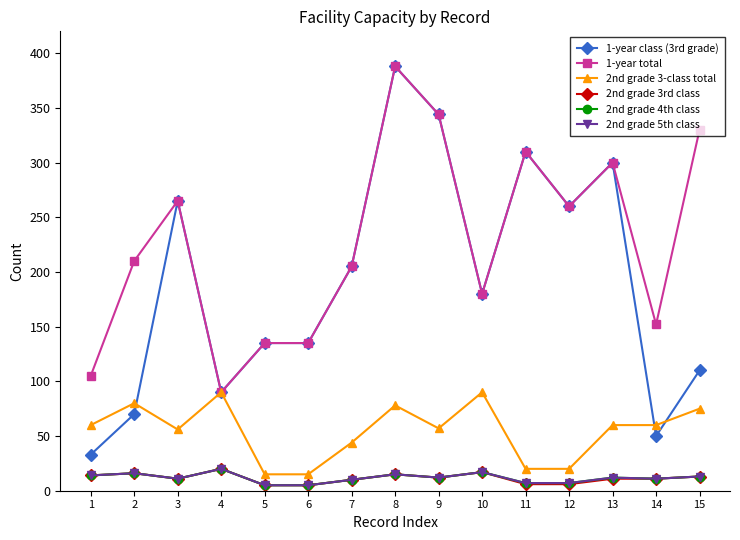

True or false: 2nd grade 3rd class has more than 0 points higher than both neighbors.

True